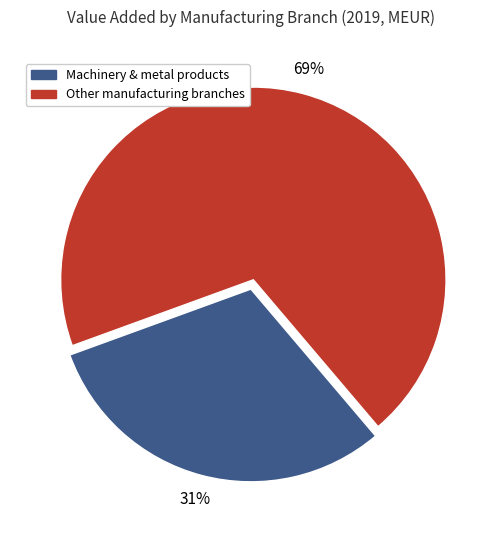

Is there a majority slice in this chart?

Yes